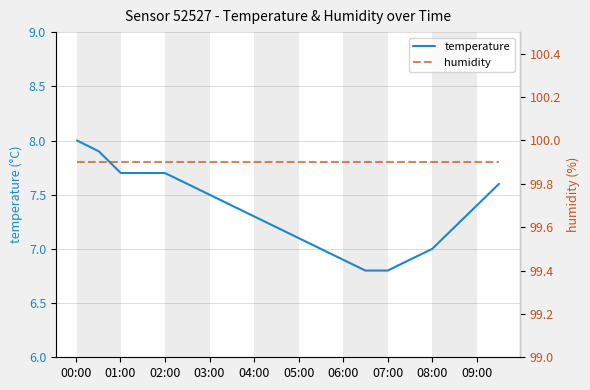

True or false: temperature has more than 2 interior local peaks.

False